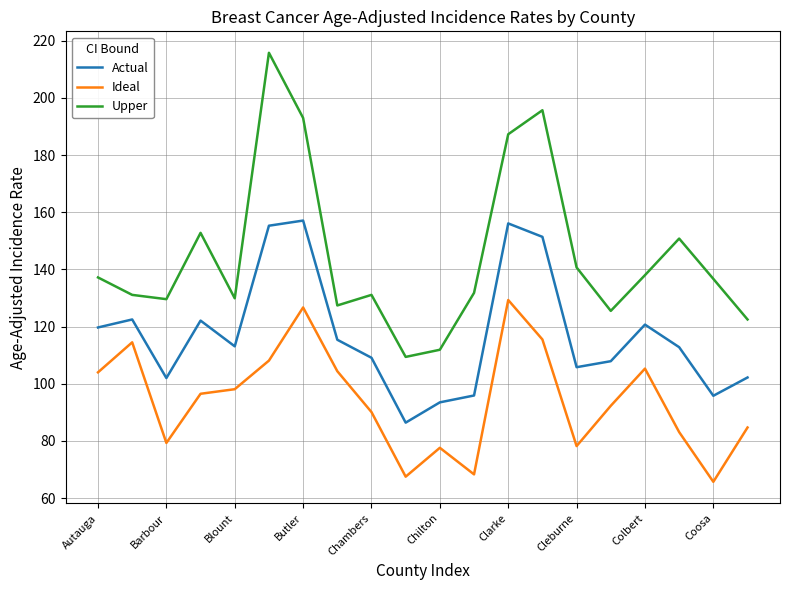

What is the maximum value for Ideal?

129.3